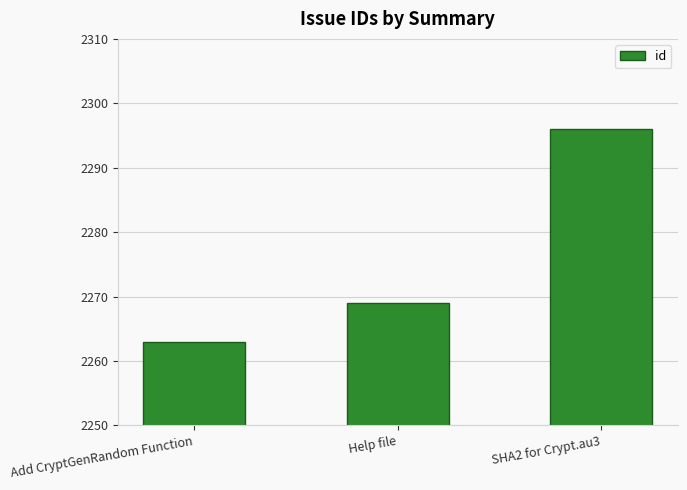

What position from the left is Help file?

2